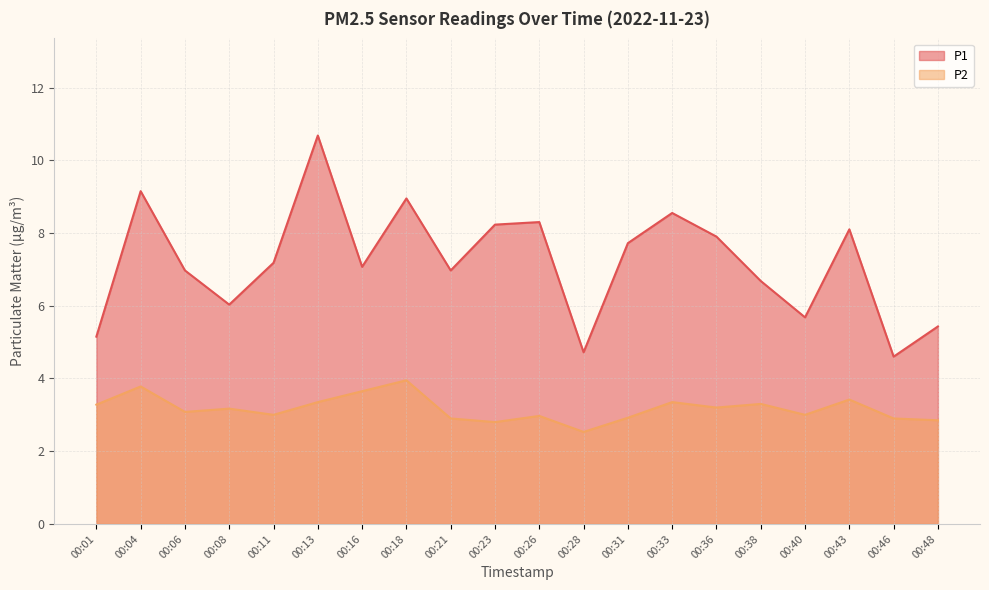

How many series are shown in this chart?

2